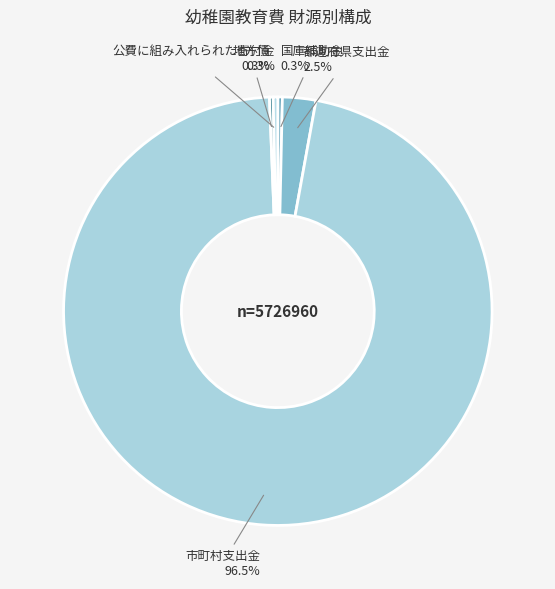

What portion of the pie excludes 都道府県支出金?

97.5%